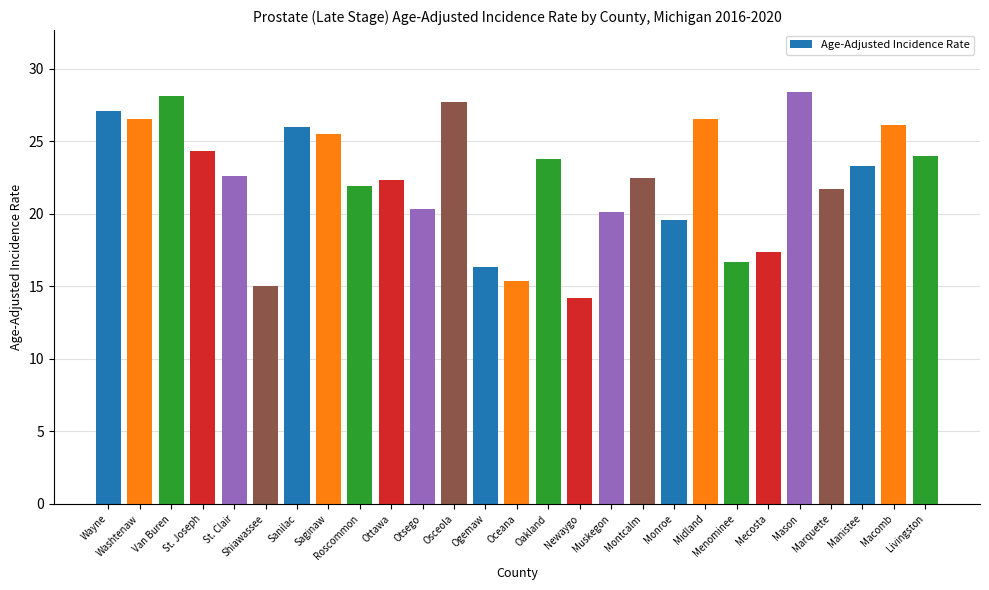

How many distinct data groups are displayed?

1